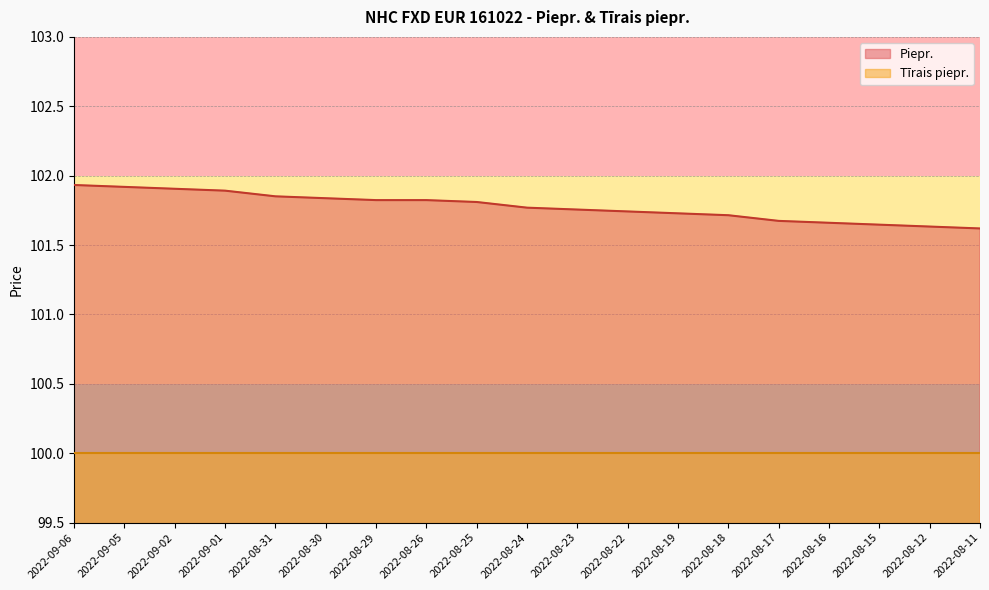

What position from the left is 2022-08-16?

16